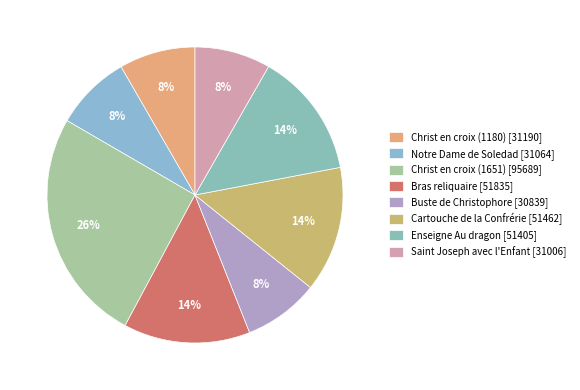

How many slices are in this pie chart?

8